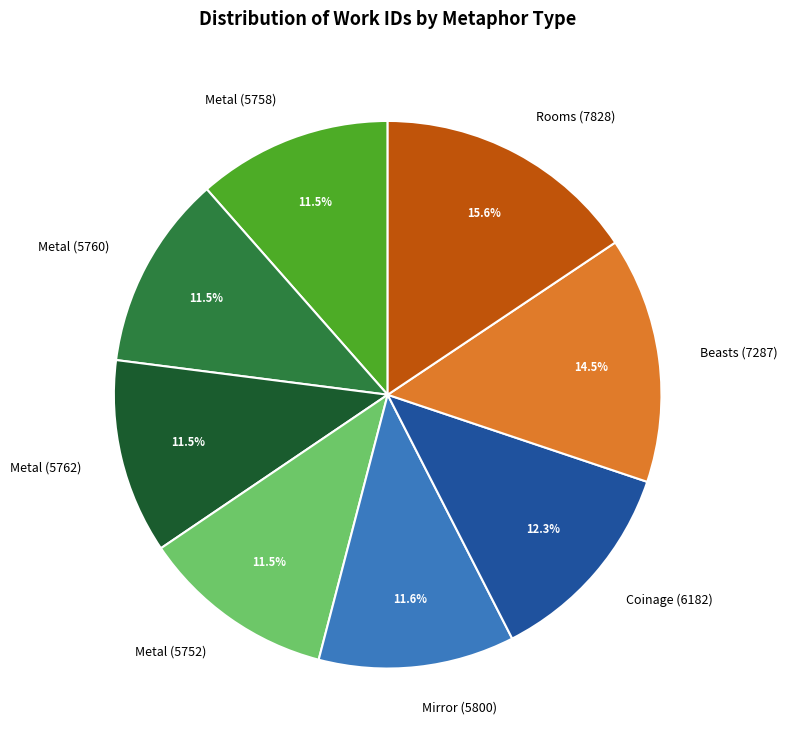

Combined, what portion of the pie is Metal (5762) and Coinage (6182)?

23.8%